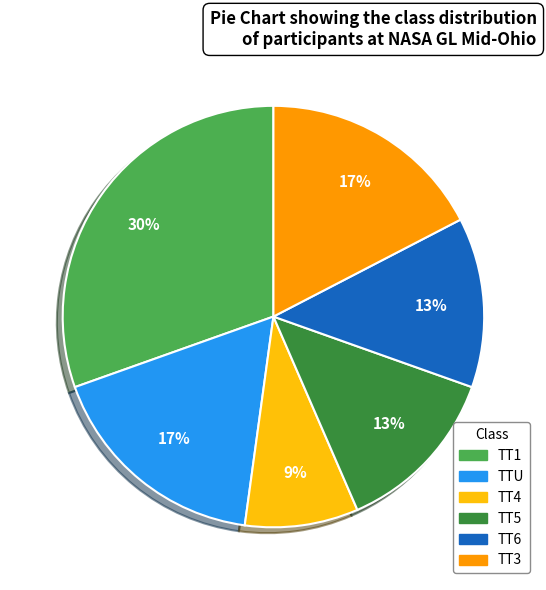

How many slices are in this pie chart?

6